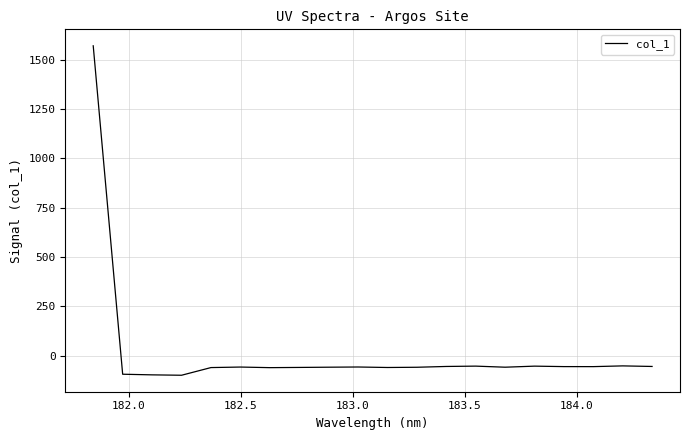

What is the difference between the maximum and minimum values?

1670.3